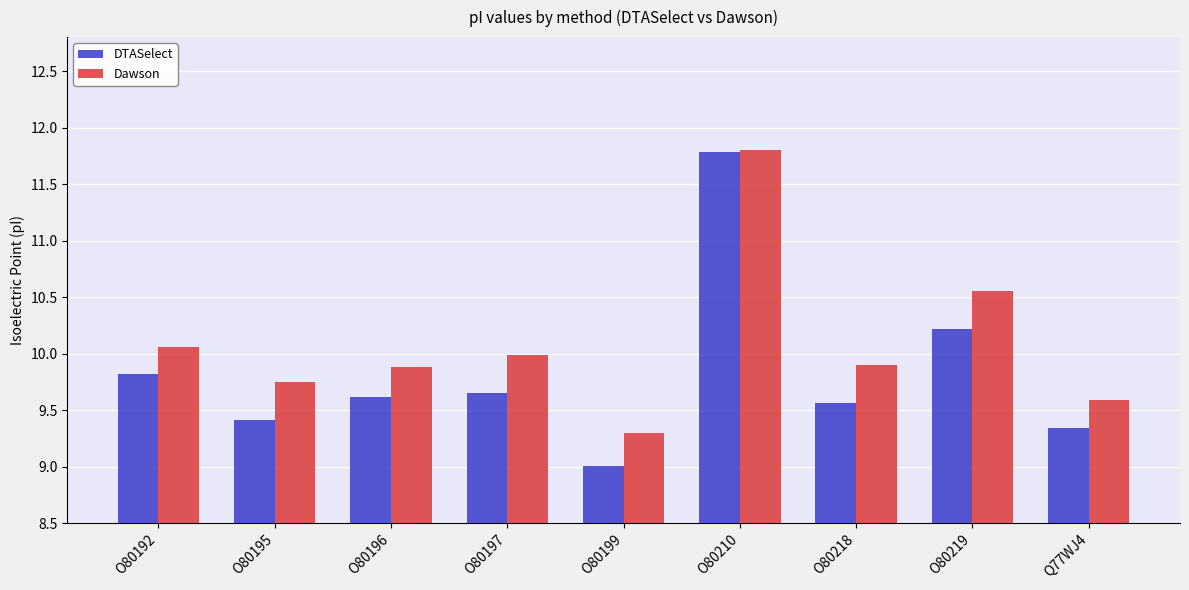

At which label does Dawson reach its minimum?

O80199